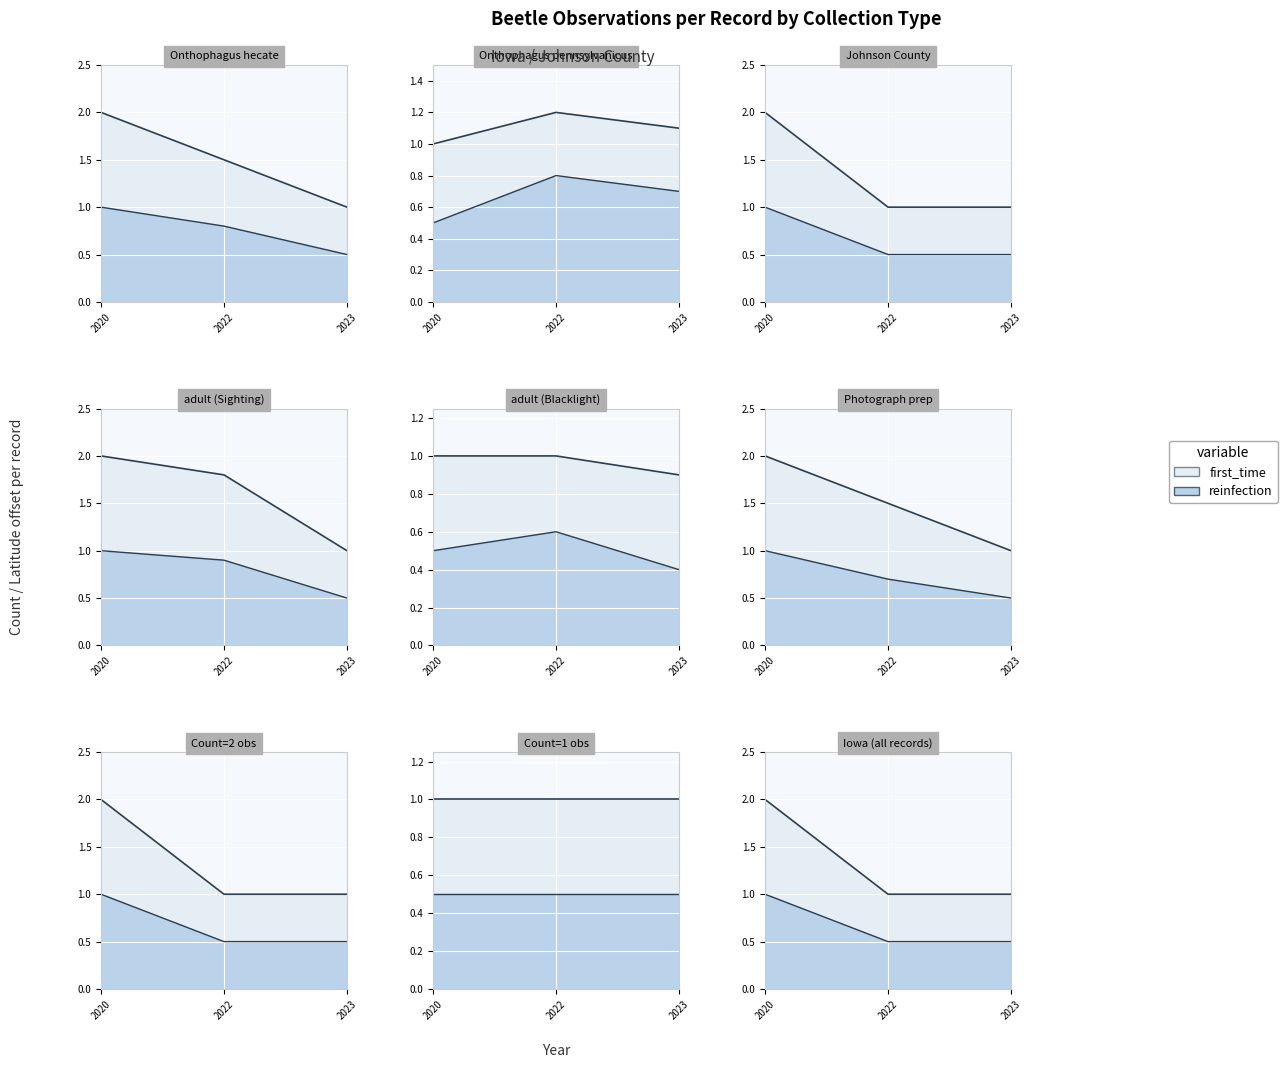

Does the chart display data point markers on the line(s)?

No